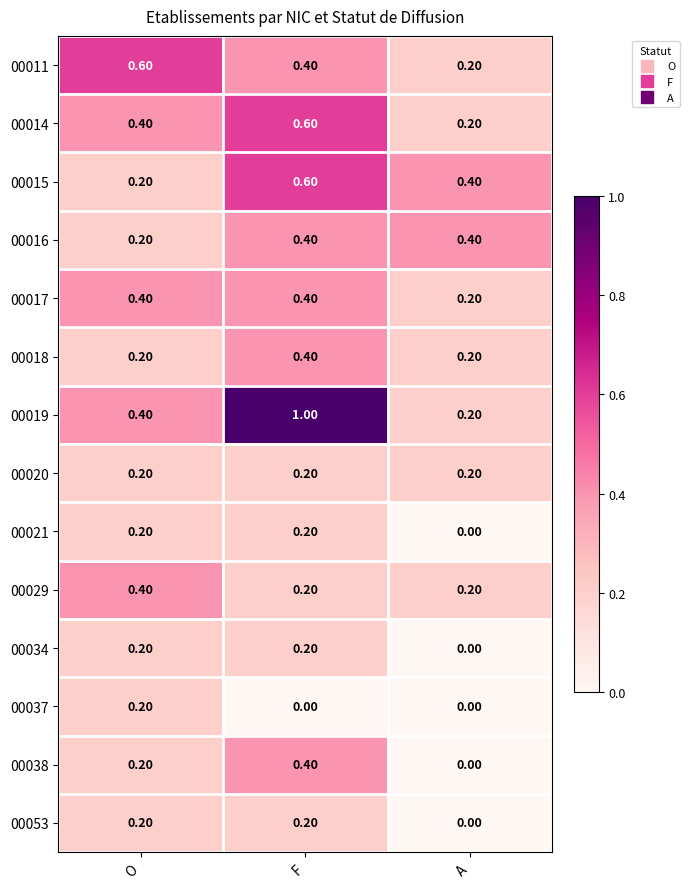

Which label corresponds to the largest value in the chart?

F